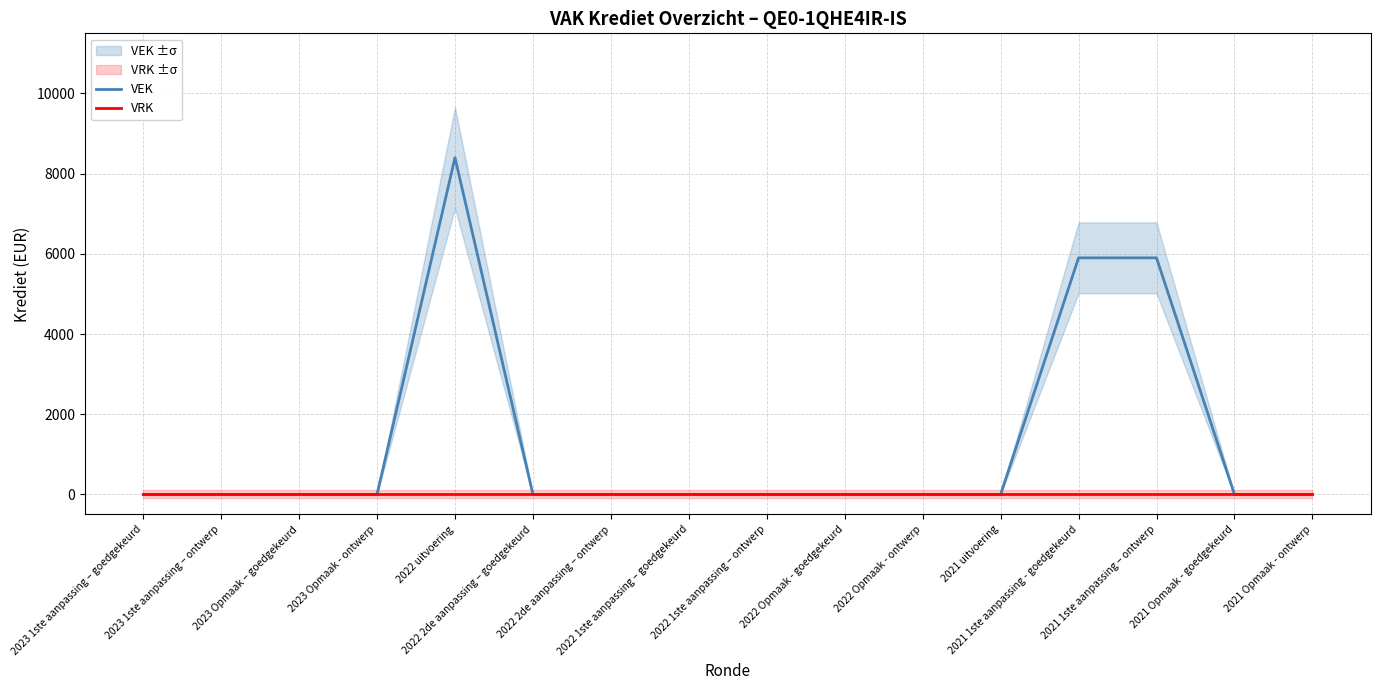

At how many categories does at least one series exceed 1932?

3